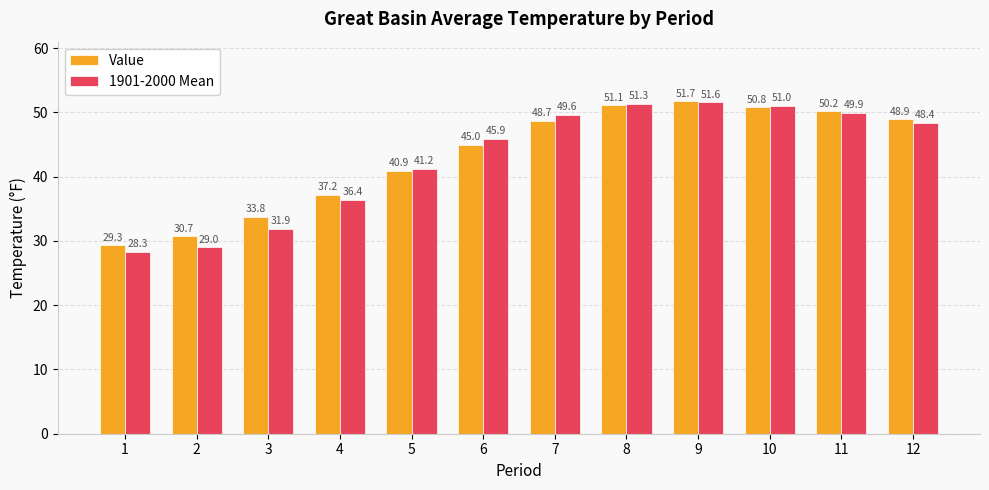

True or false: 1901-2000 Mean has a value of 31.9 at 3.

True